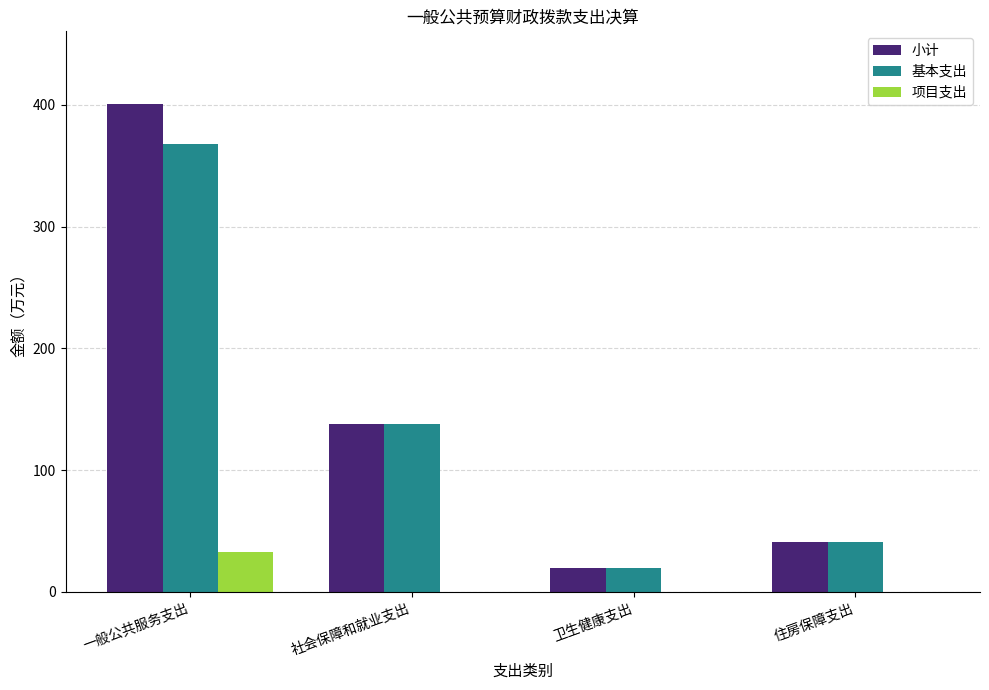

Are the bars horizontal?

No